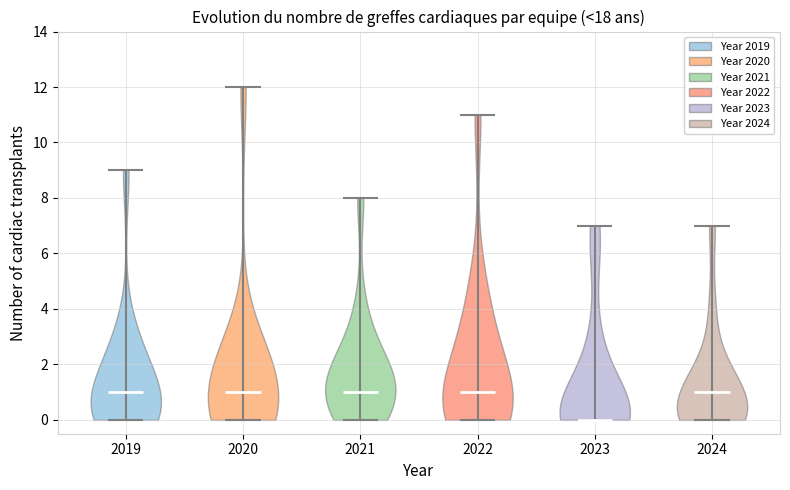

What is the highest point the violin at x = 2021 reaches on the y-axis? The values are not printed on the chart, so give them approximately, as read against the axis.

8